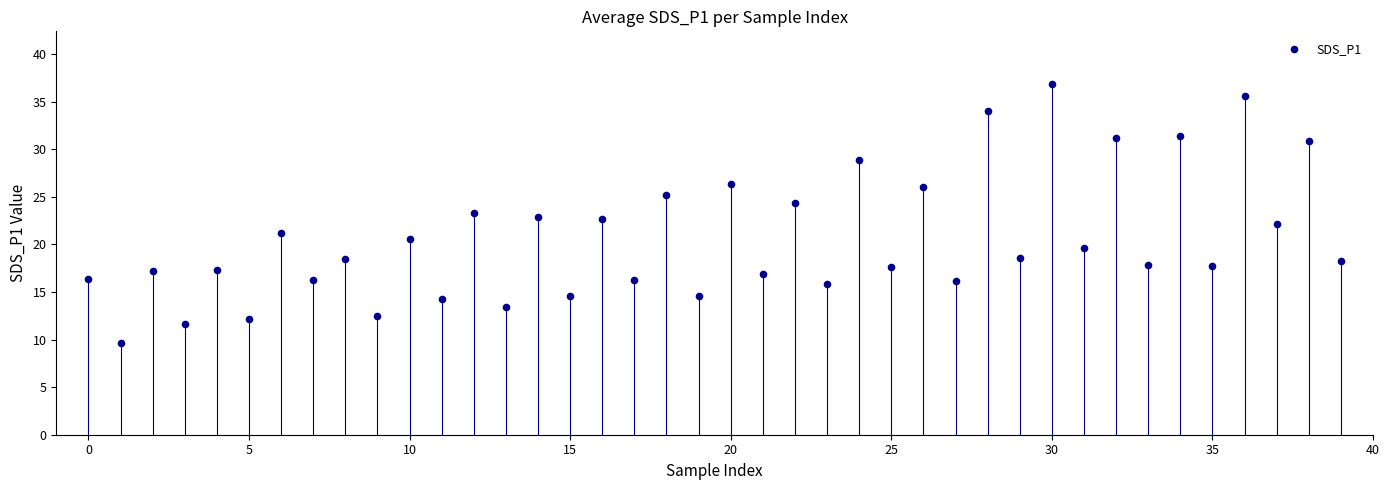

Count the number of points in this scatter plot.

40